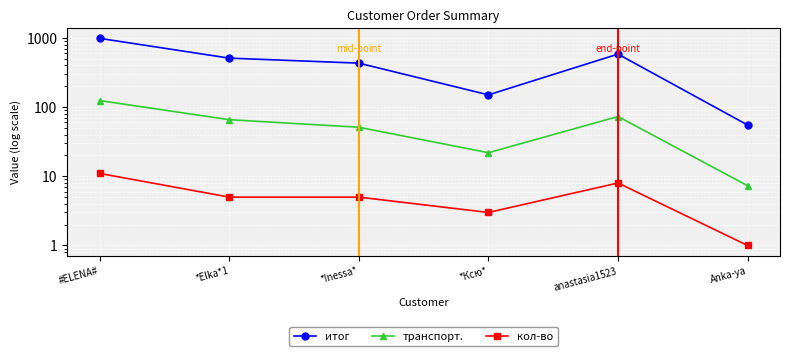

What is the spread (max minus min) of values at *Elka*1?

504.0